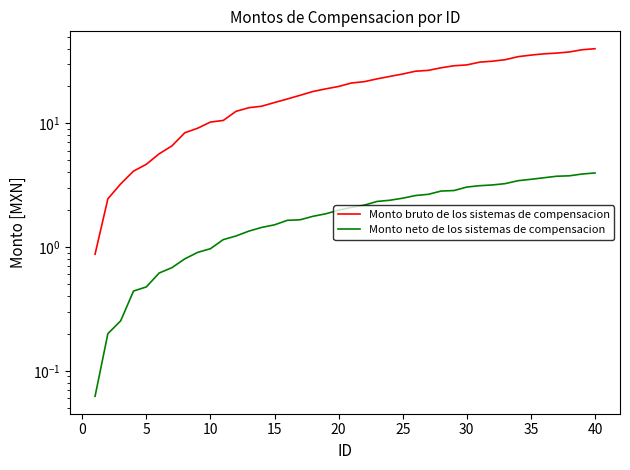

What is the smallest value displayed?

0.1